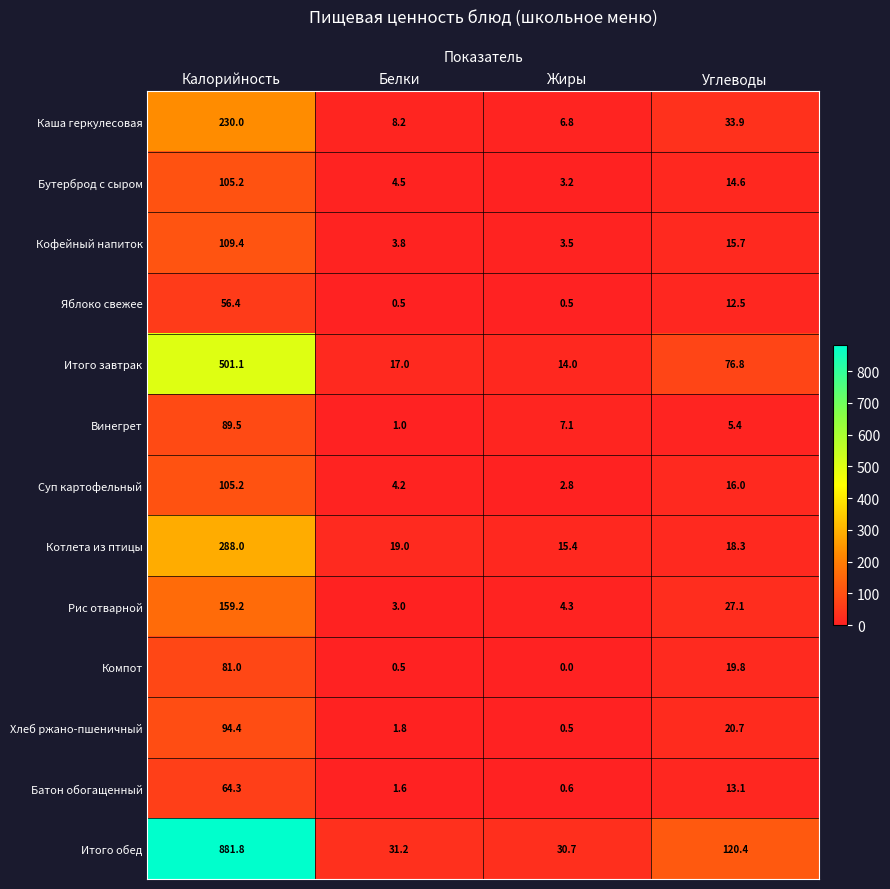

Count the number of data series in this chart.

13